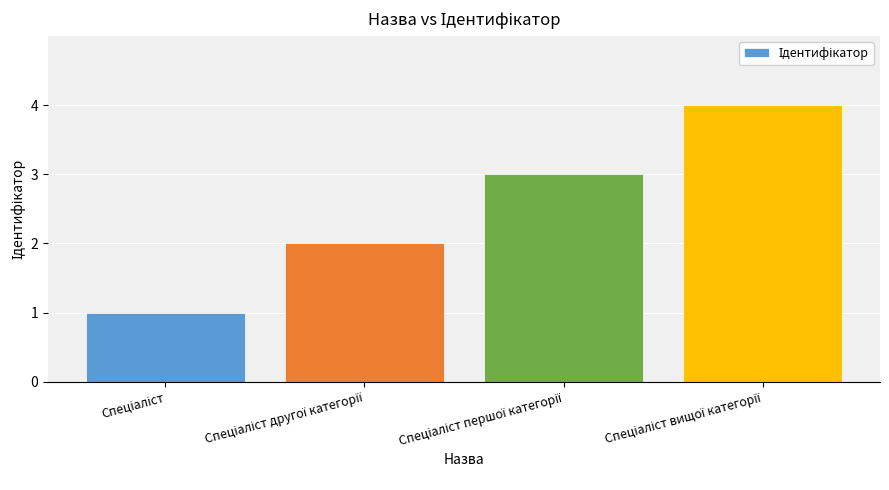

What is the difference between the maximum and minimum values?

3